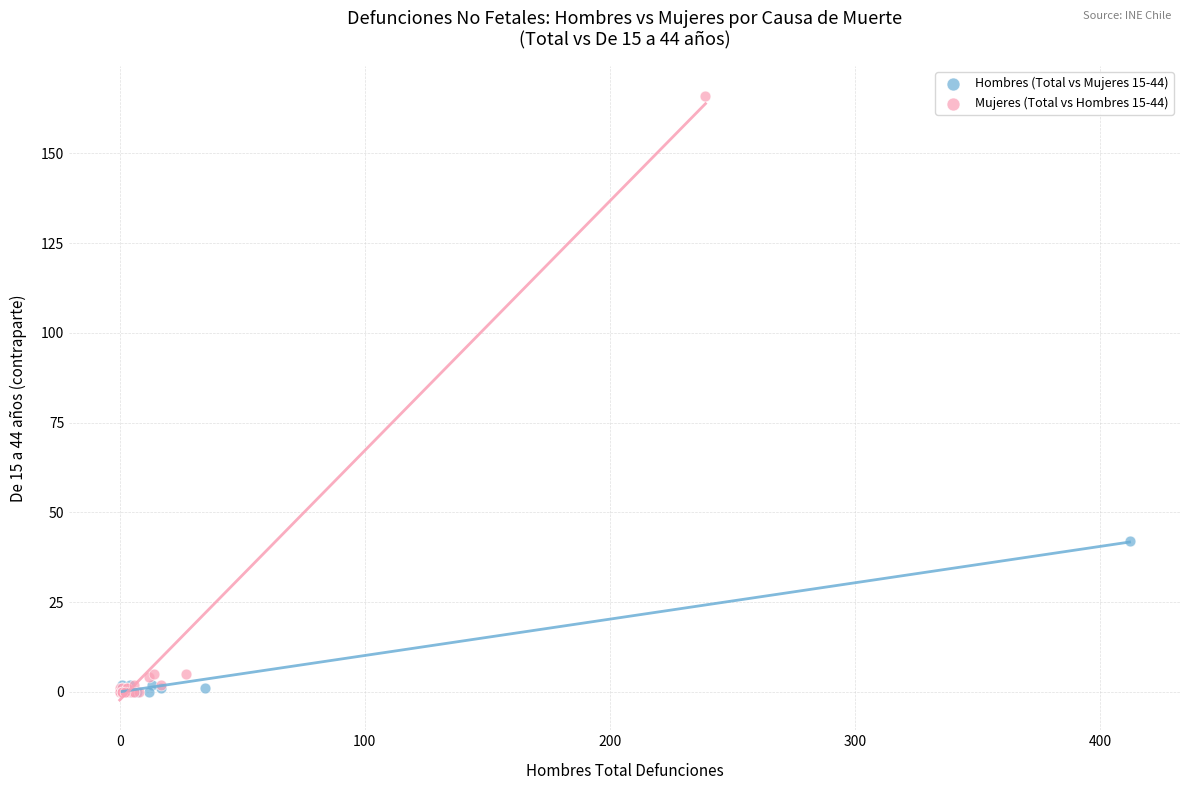

Which series has the widest spread of Y values?

Mujeres (Total vs Hombres 15-44)